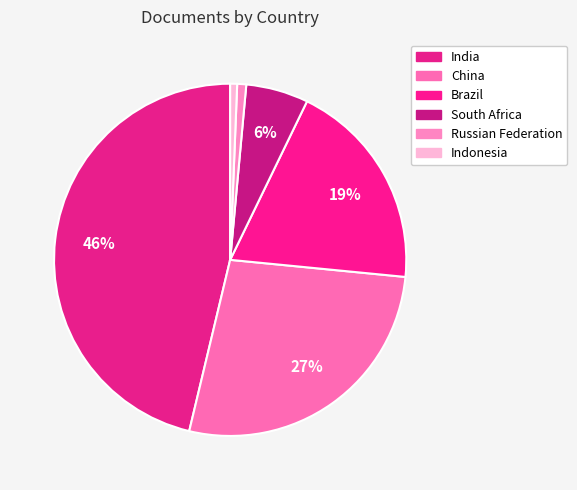

What portion of the pie excludes Brazil?

80.6%